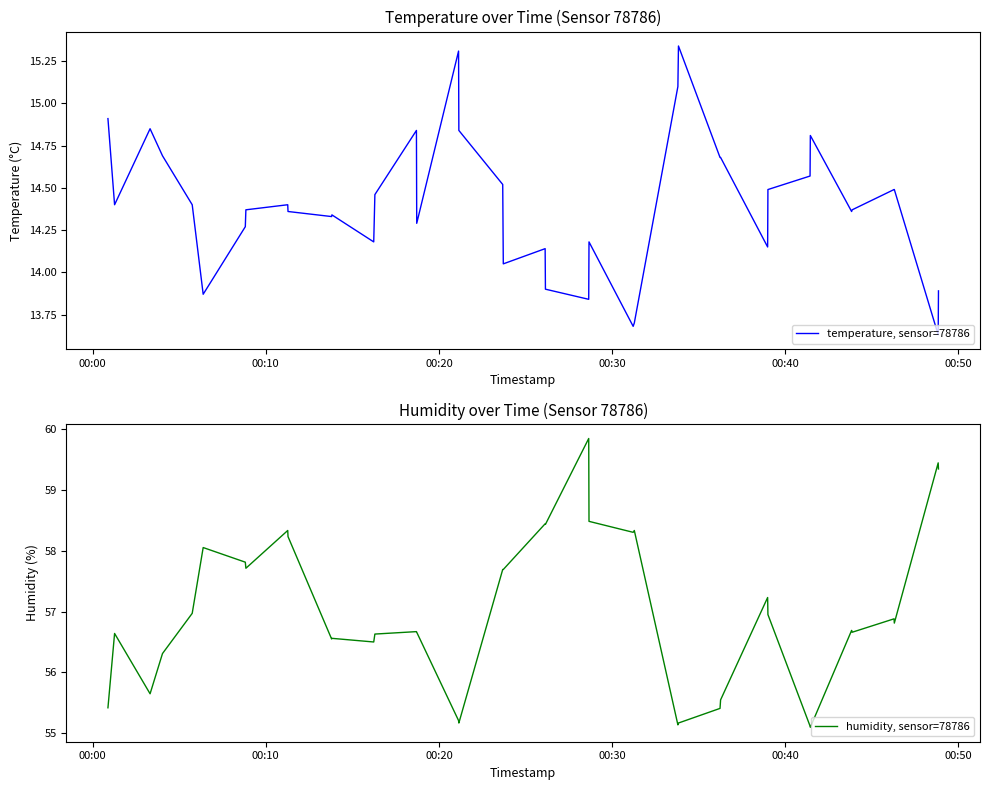

True or false: temperature, sensor=78786 and humidity, sensor=78786 intersect in this chart.

False